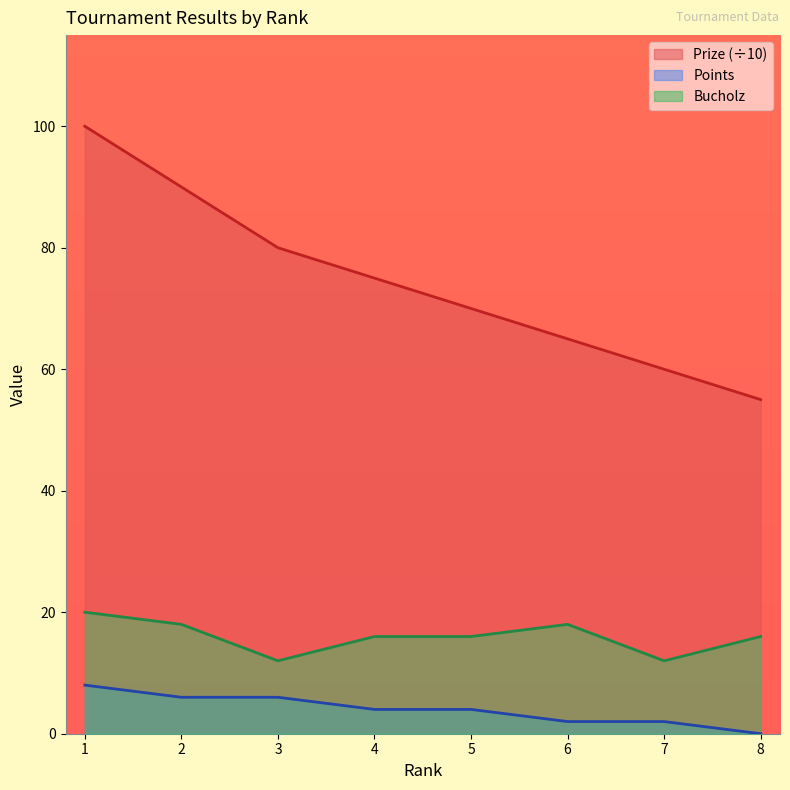

Where is Points nearest to the value 4?

4